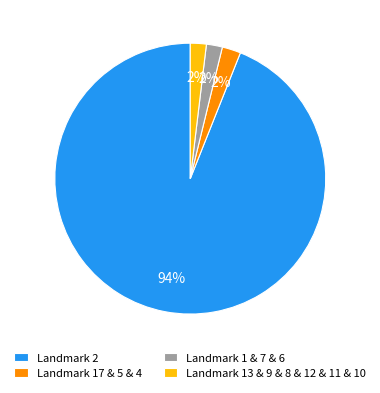

Which category accounts for the majority?

Landmark 2